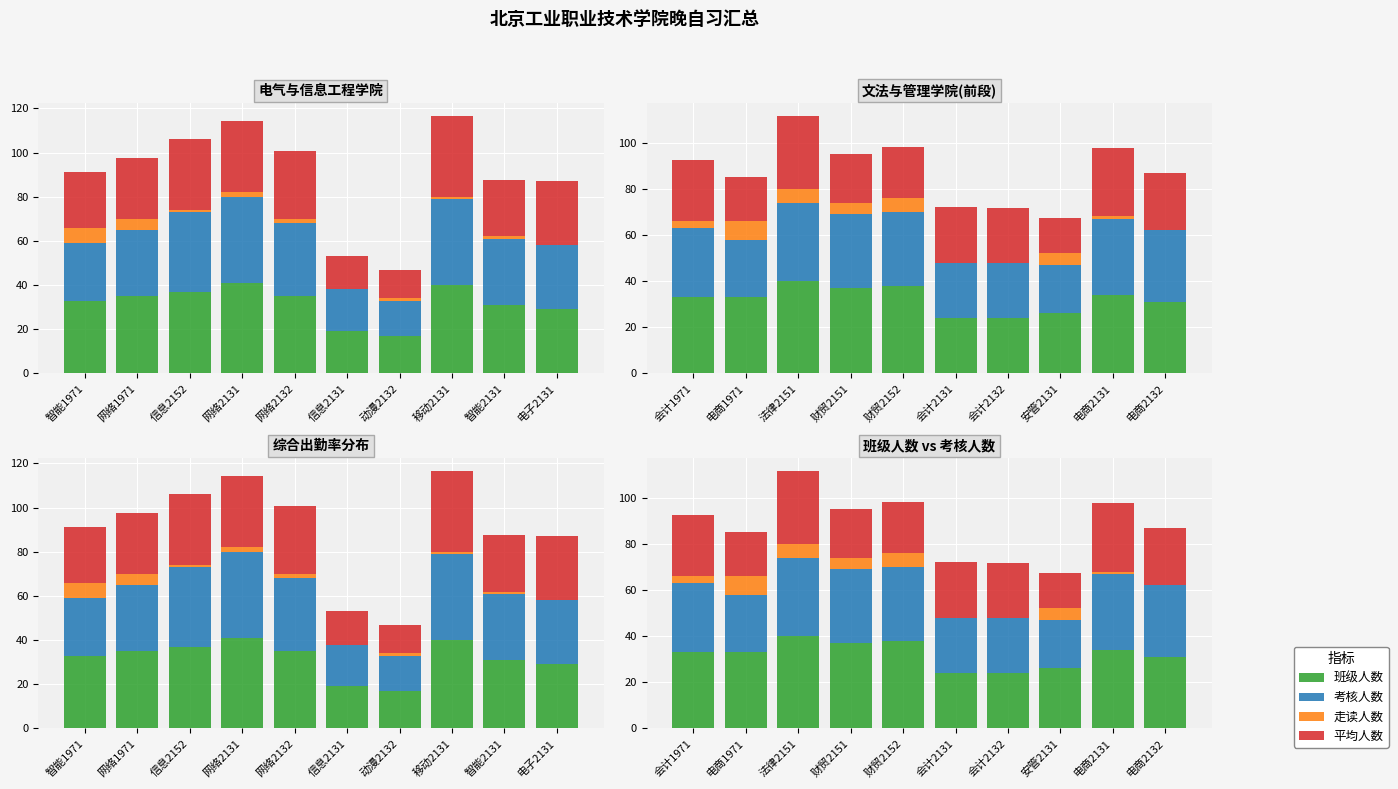

True or false: 走读人数 has a value of 1.5 at 会计1971.

False